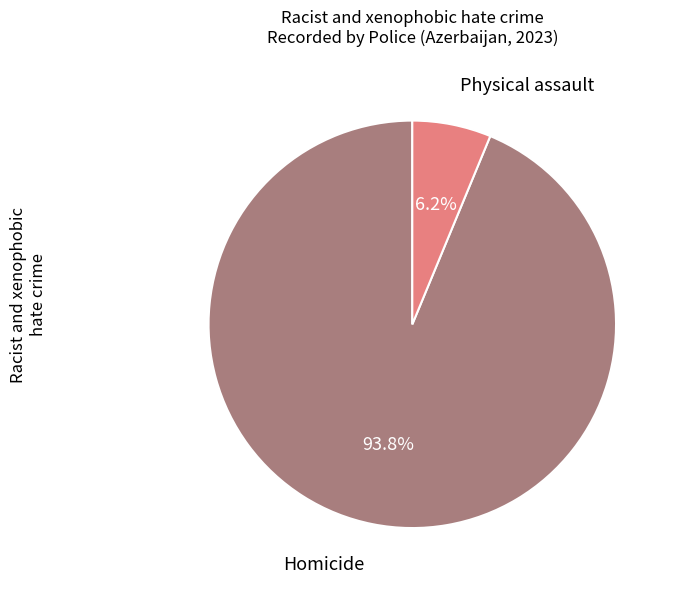

Is it true that Physical assault is 6% of the pie?

True